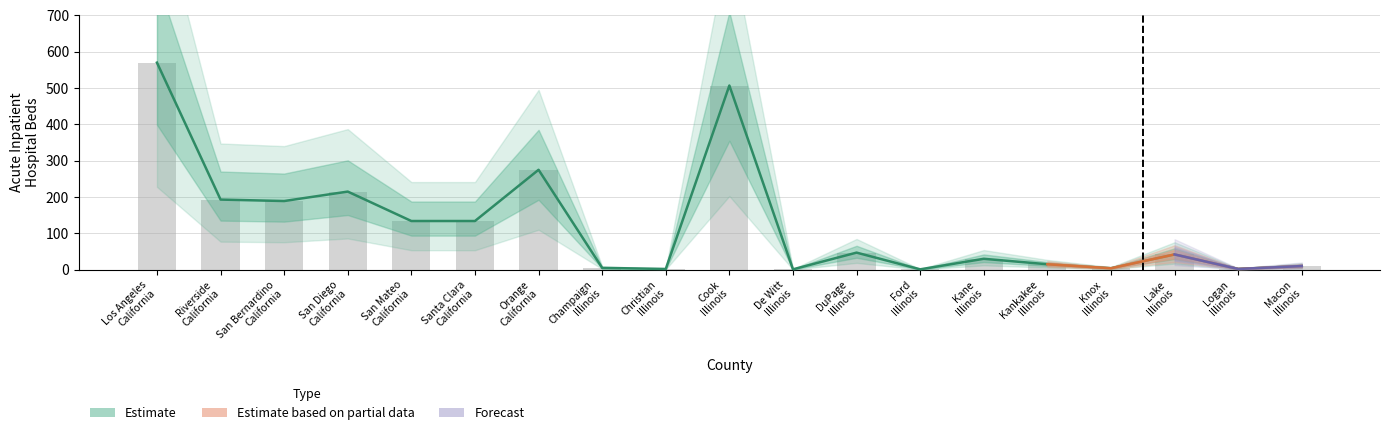

What position from the left is Lake County, Illinois?

17